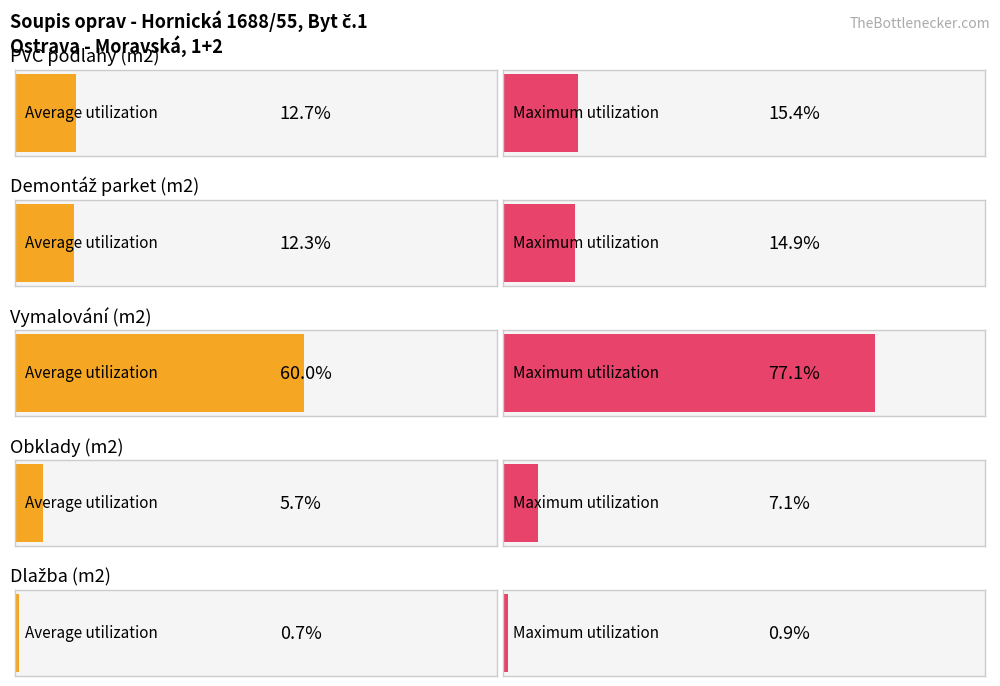

Which series changed the most between PVC podlahy (m2) and Vymalování (m2)?

Maximum utilization